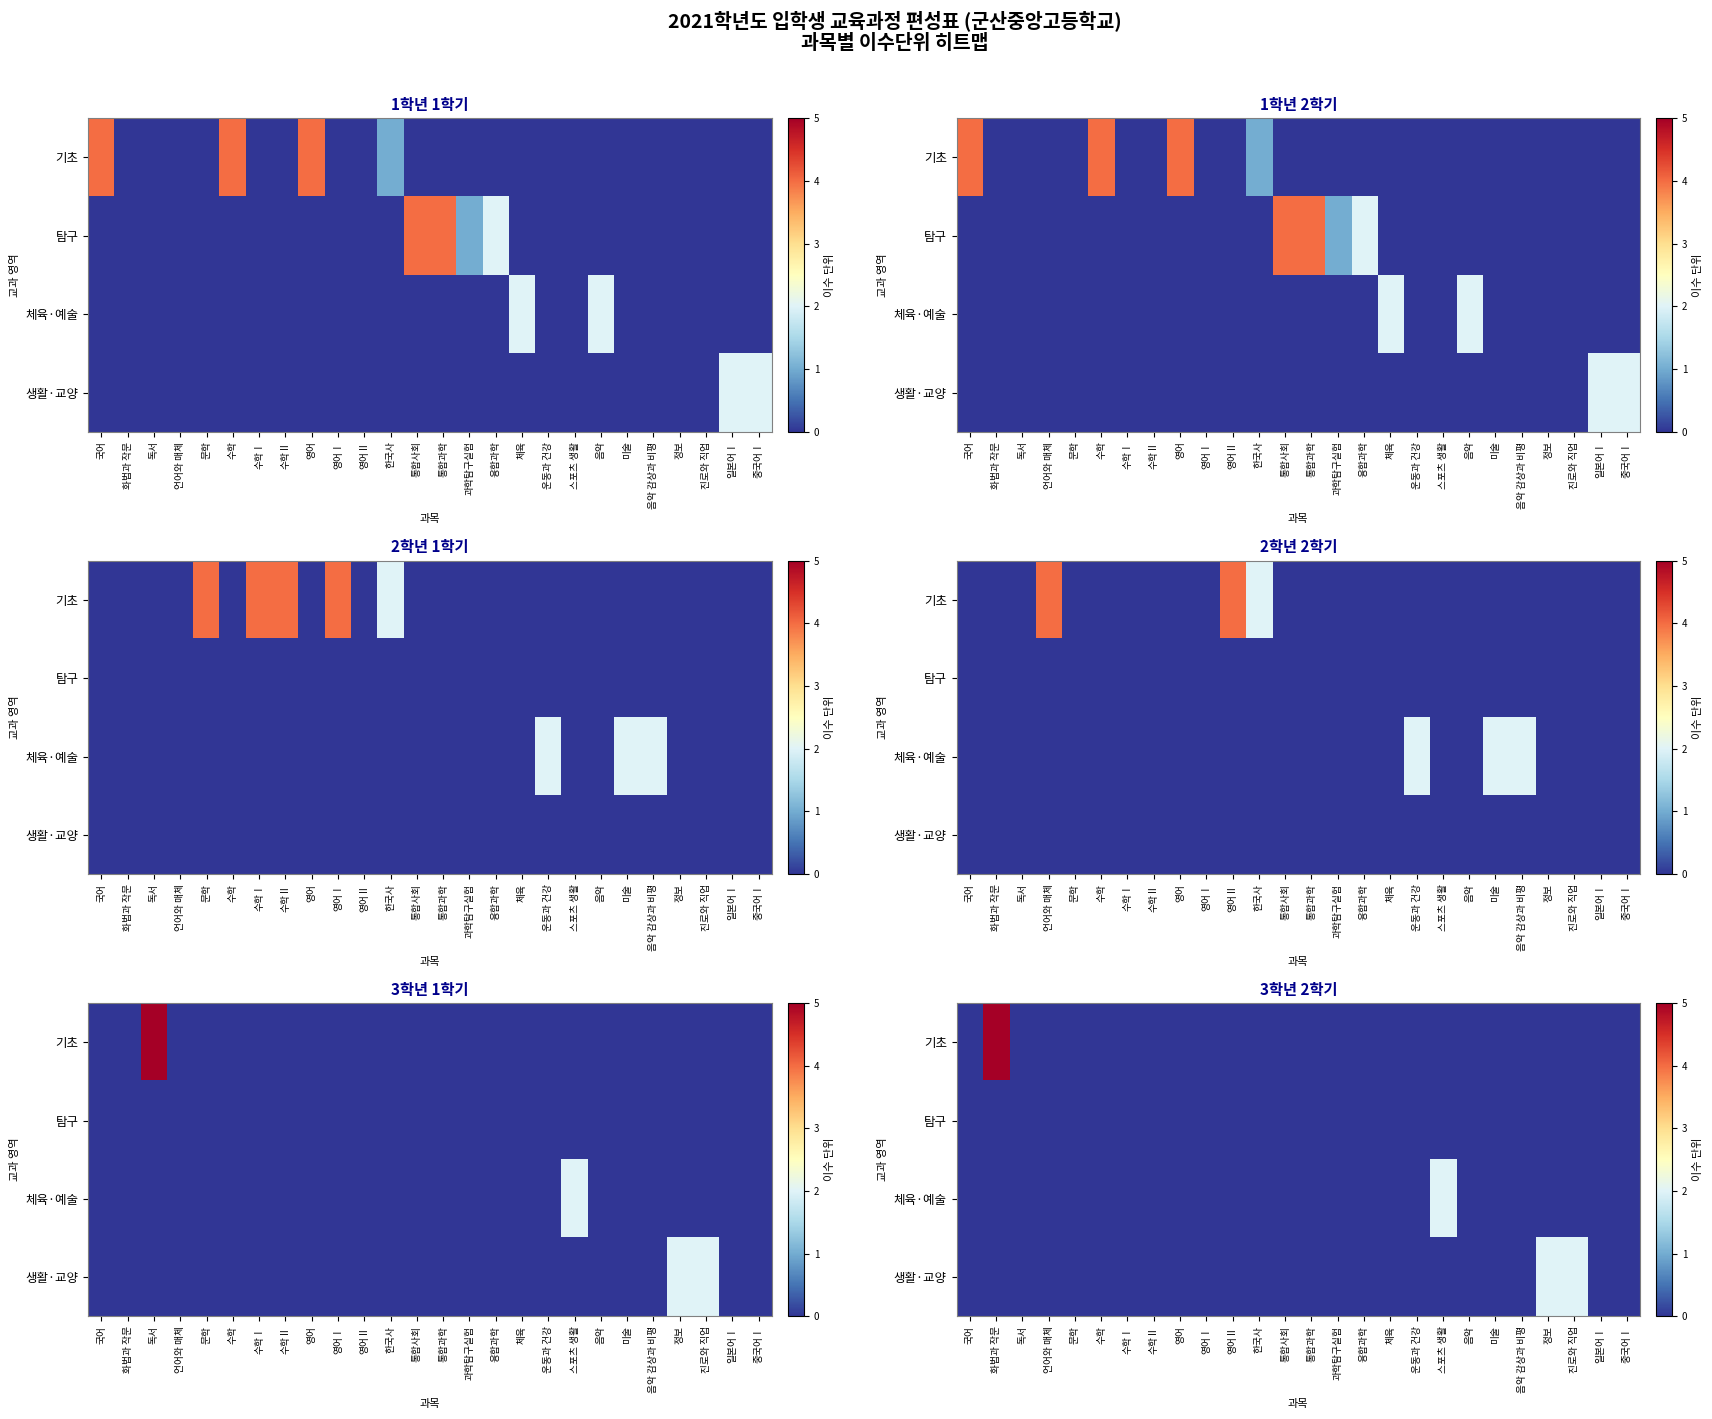

Count the number of data series in this chart.

4